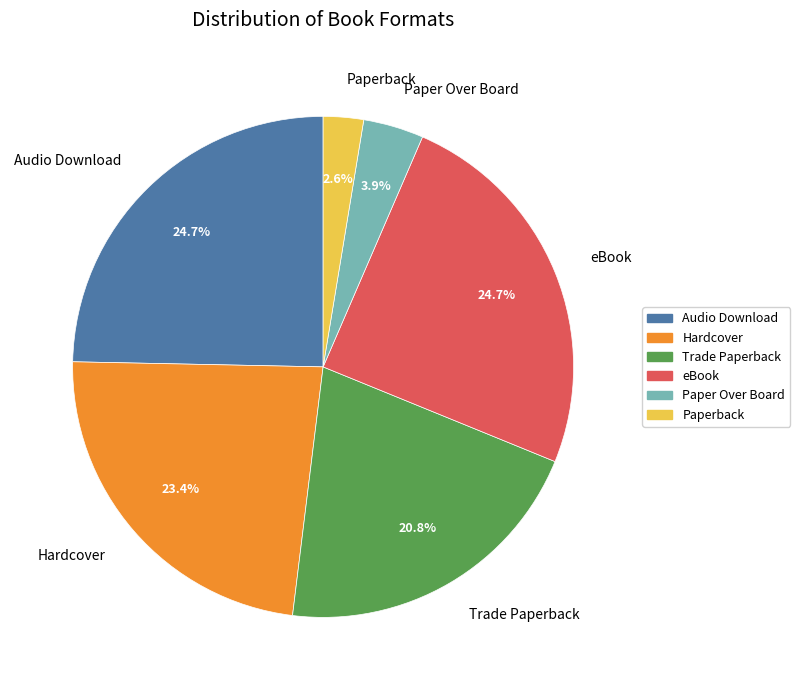

Between Hardcover and Paper Over Board, which is larger?

Hardcover